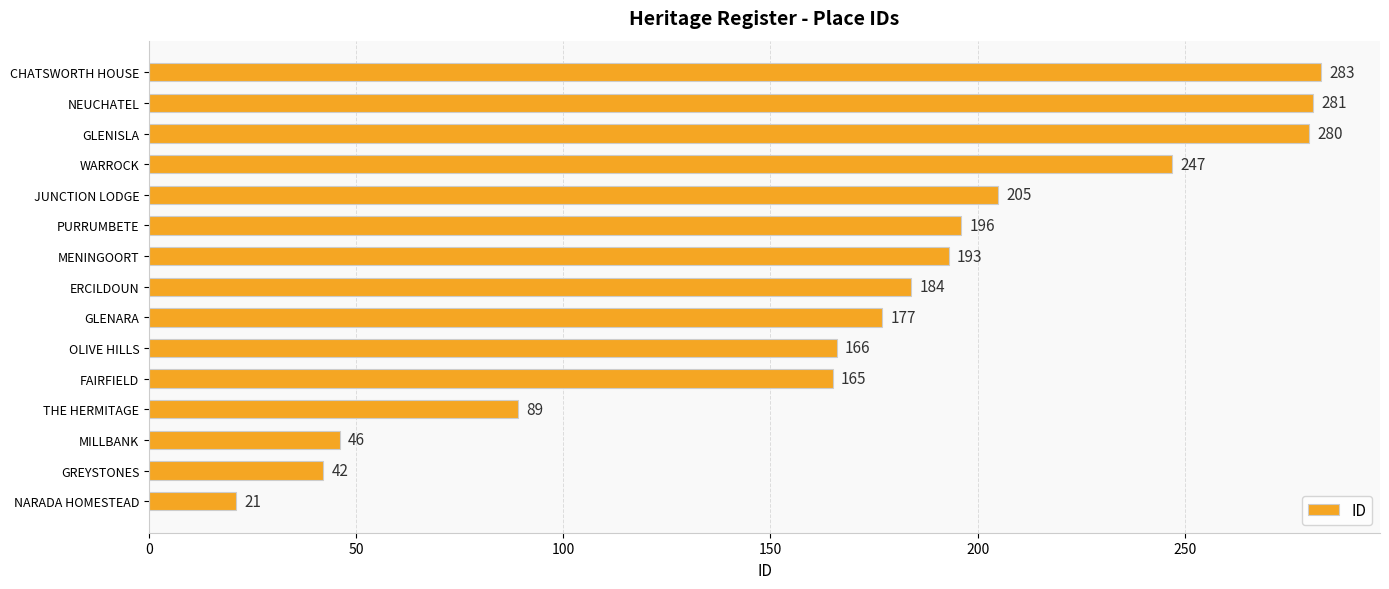

What is the average value?

172